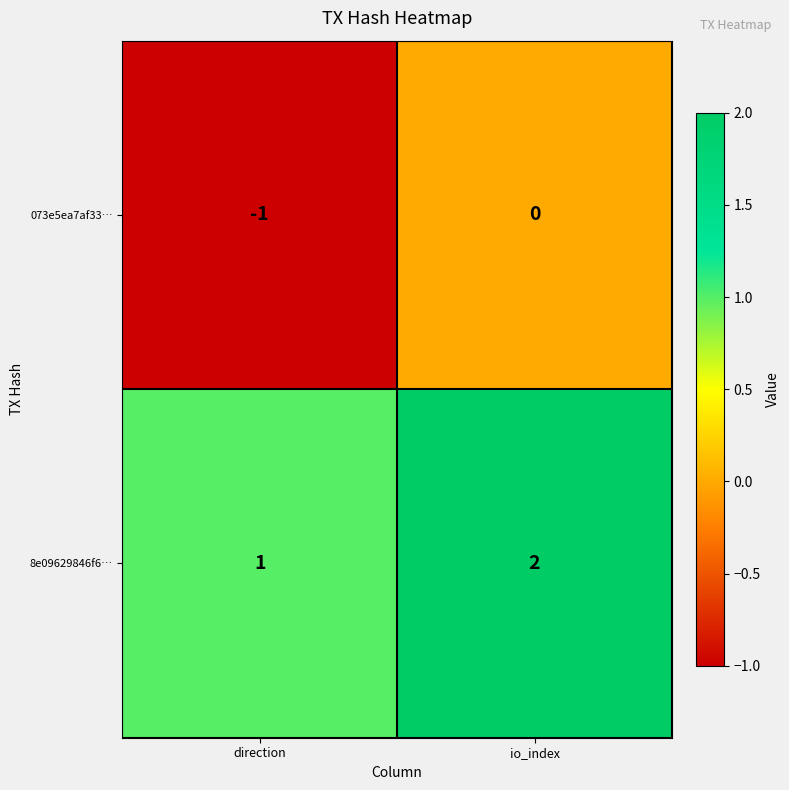

Is it true that 8e09629846f6… equals 1 at io_index?

False